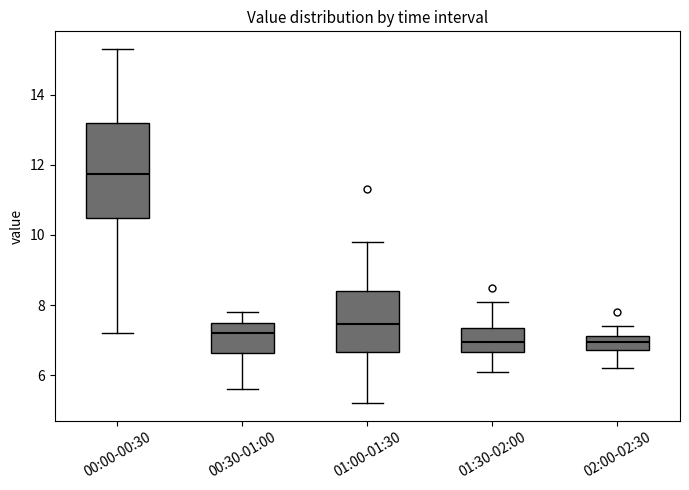

Which box is the tallest, from its lower edge to its upper edge?

00:00-00:30